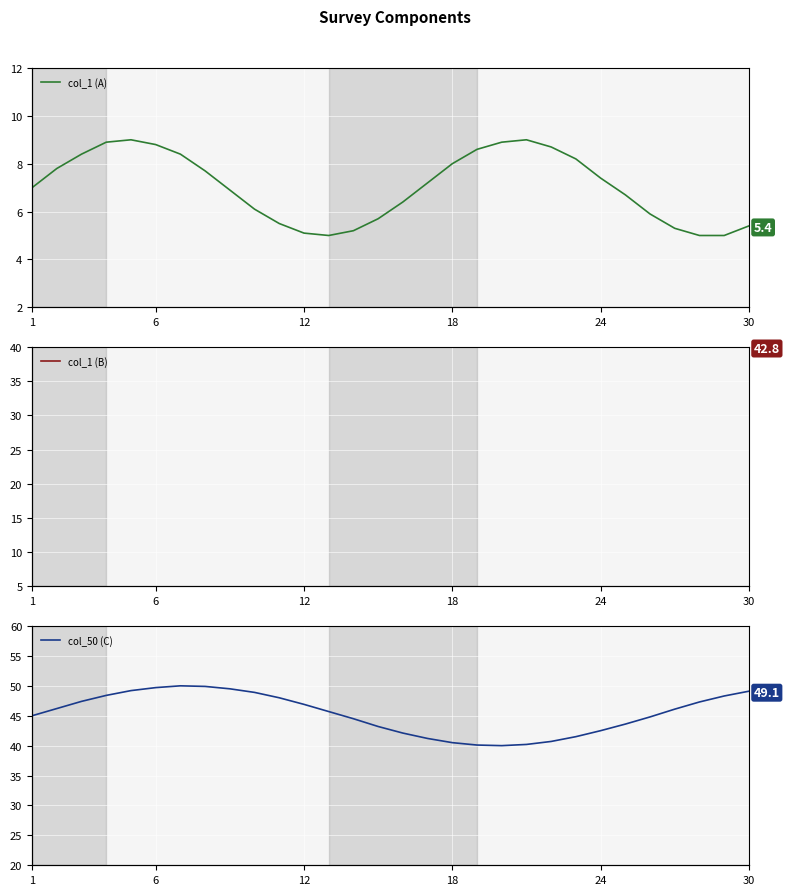

What is the sum of the col_50 (C) values at 24 and 18?

83.7